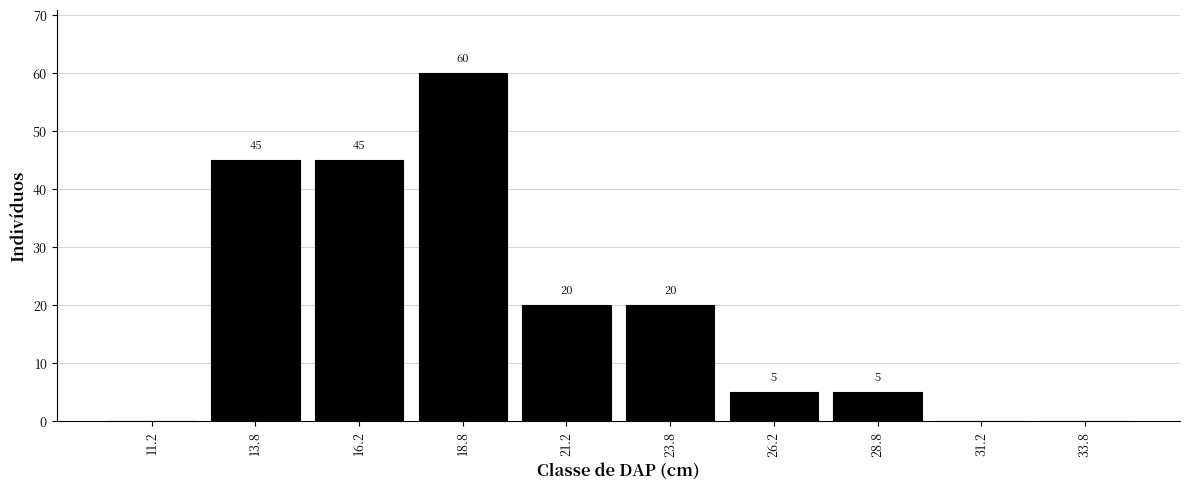

Over which range of the x-axis is the bar tallest?

17.5 to 20.0